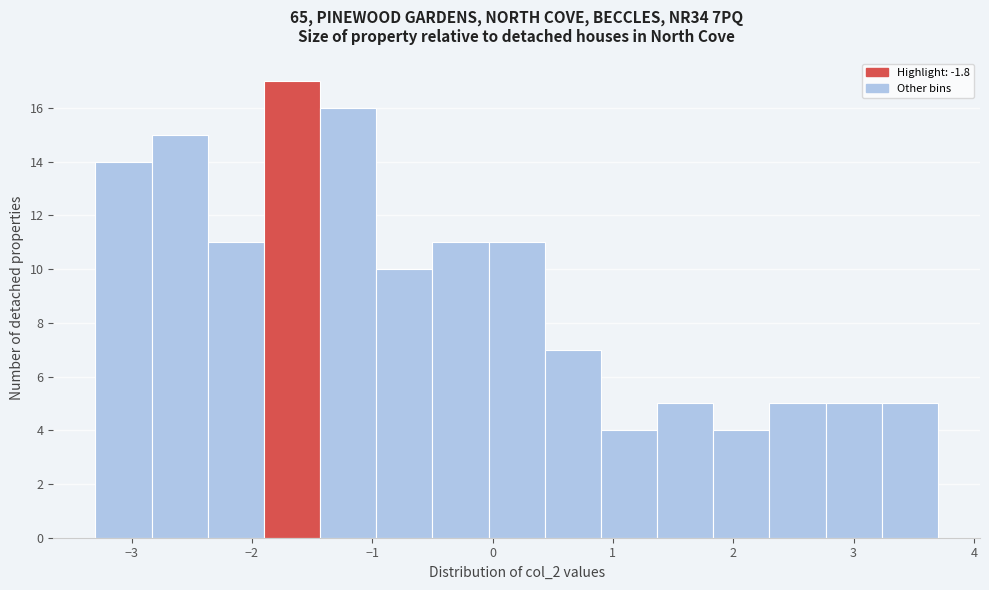

Reading left to right, list every bar in this chart as the range it spans on the x-axis followed by its height. Neither the bar edges nor the heights are printed on the chart, so give them approximately, as read against the axes.

-3.3 to -2.8: 14
-2.8 to -2.4: 15
-2.4 to -1.9: 11
-1.9 to -1.4: 17
-1.4 to -1.0: 16
-1.0 to -0.5: 10
-0.5 to 0.0: 11
0.0 to 0.4: 11
0.4 to 0.9: 7
0.9 to 1.4: 4
1.4 to 1.8: 5
1.8 to 2.3: 4
2.3 to 2.8: 5
2.8 to 3.2: 5
3.2 to 3.7: 5